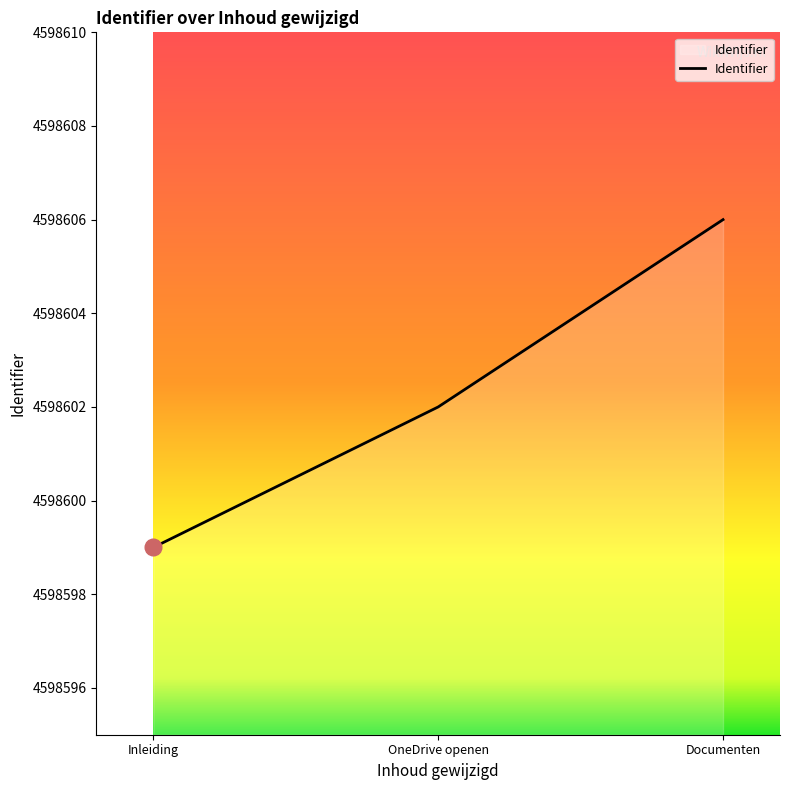

Reading right to left, what are all the values shown in this chart?

Documenten=4598606	OneDrive openen=4598602	Inleiding=4598599